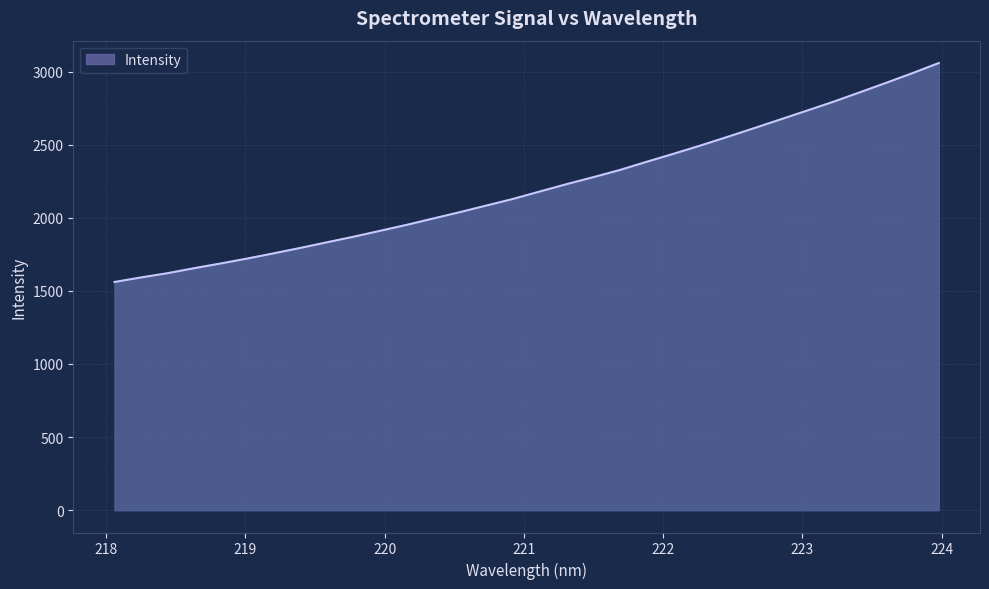

What is the maximum value shown in the chart?

3058.9